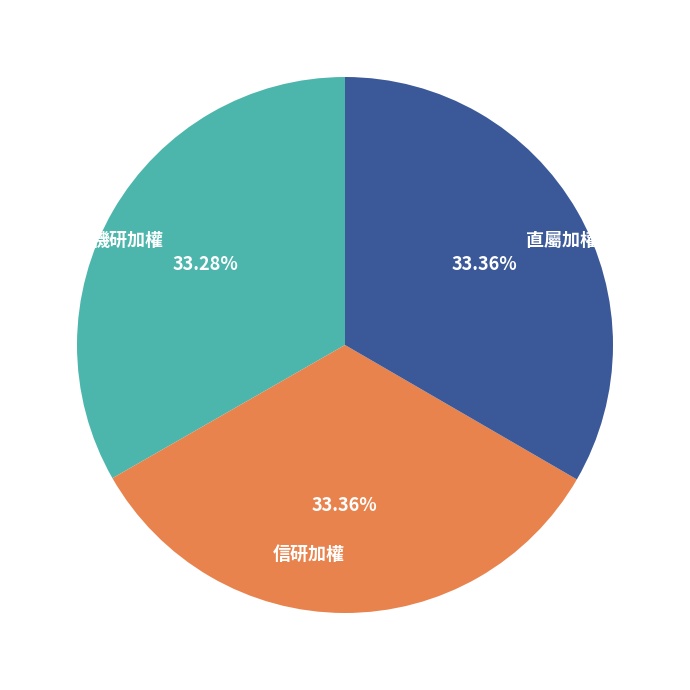

Does any single category account for the majority?

No